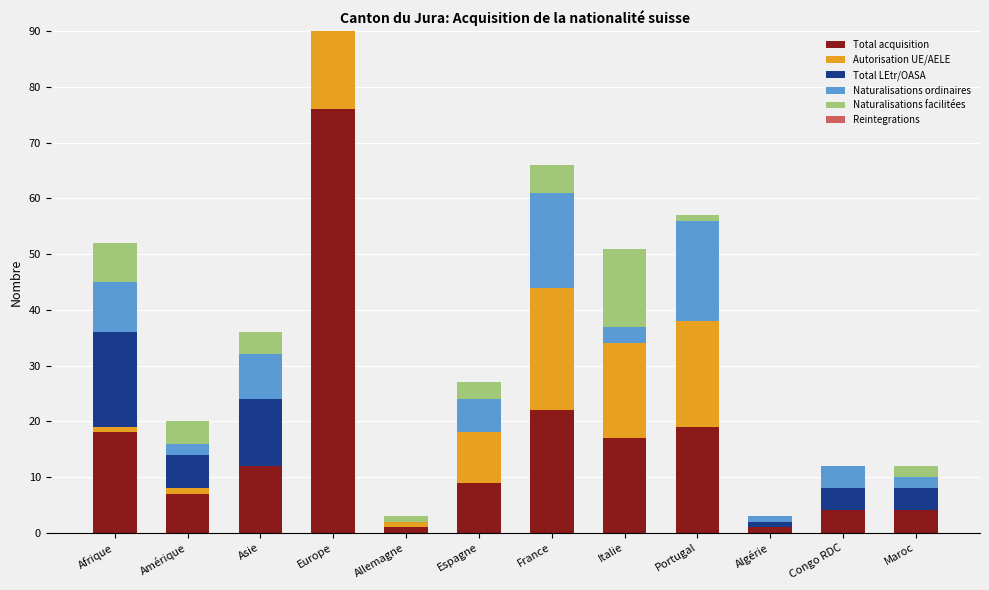

At France, list the series in order from largest to smallest.

Total acquisition, Autorisation UE/AELE, Naturalisations ordinaires, Naturalisations facilitées, Total LEtr/OASA, Reintegrations